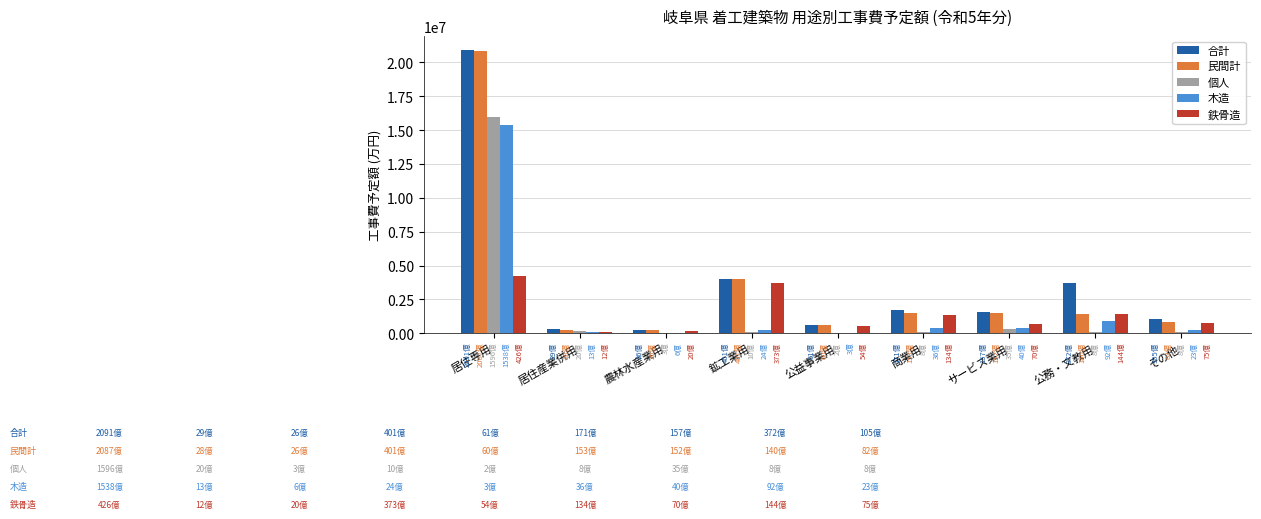

What is the maximum value for 合計?

20905120